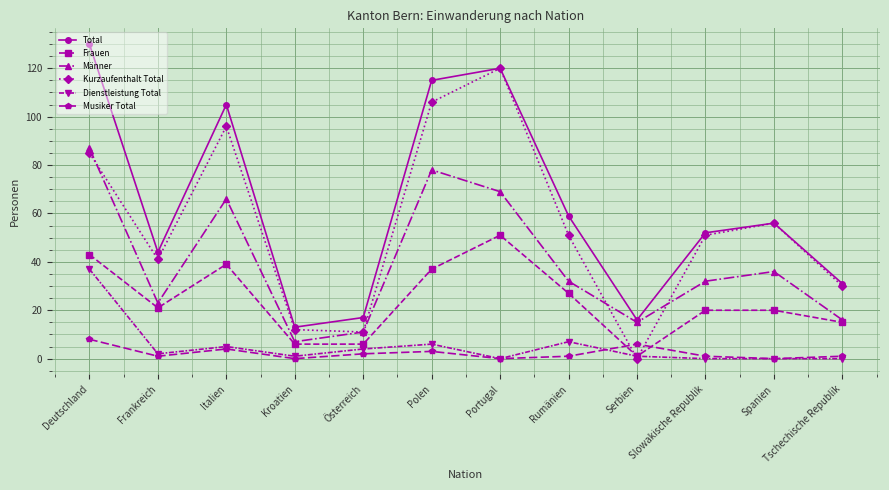

The Total series shows 56 at Spanien. True or false?

True